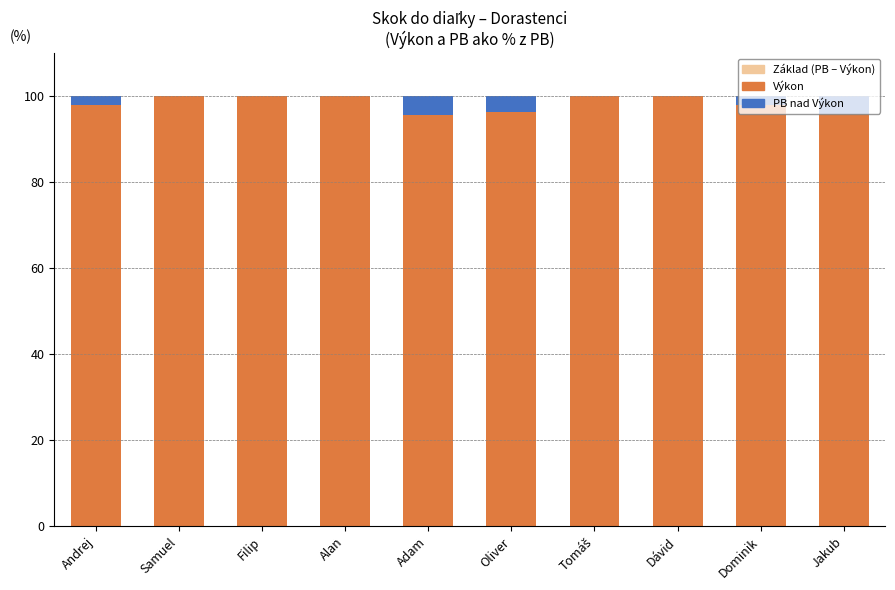

List the labels in order of Základ value, largest first.

Oliver, Andrej, Dominik, Adam, Dávid, Jakub, Filip, Samuel, Alan, Tomáš